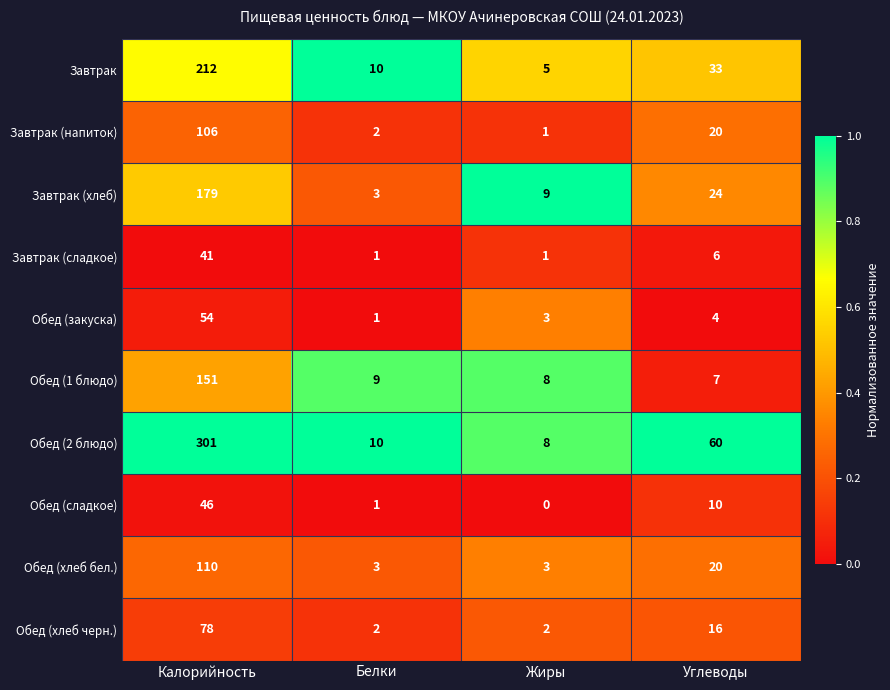

Between Калорийность and Жиры, which series saw the biggest shift?

Обед (2 блюдо)